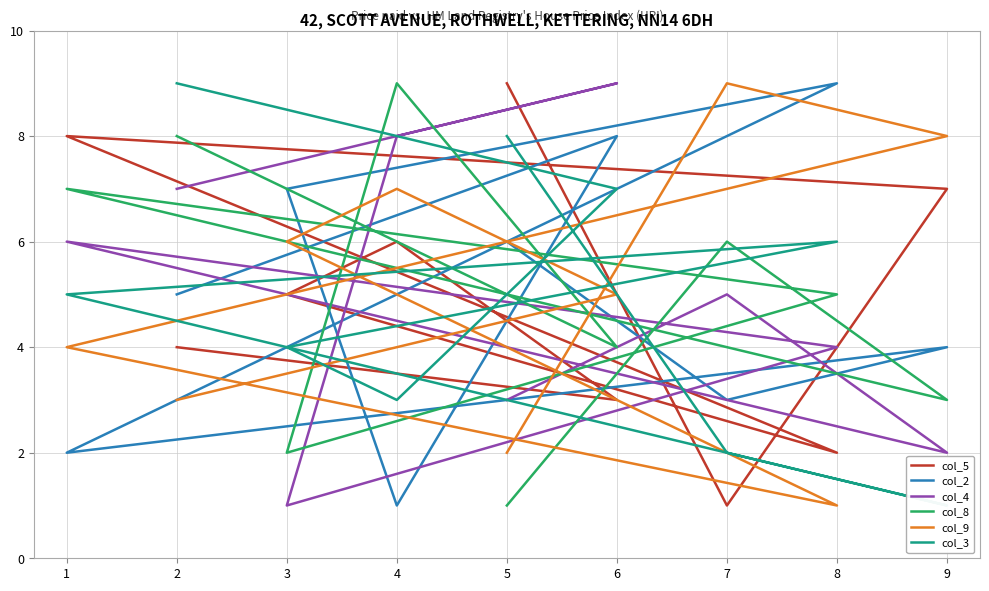

The col_4 series shows 4 at 2. True or false?

False